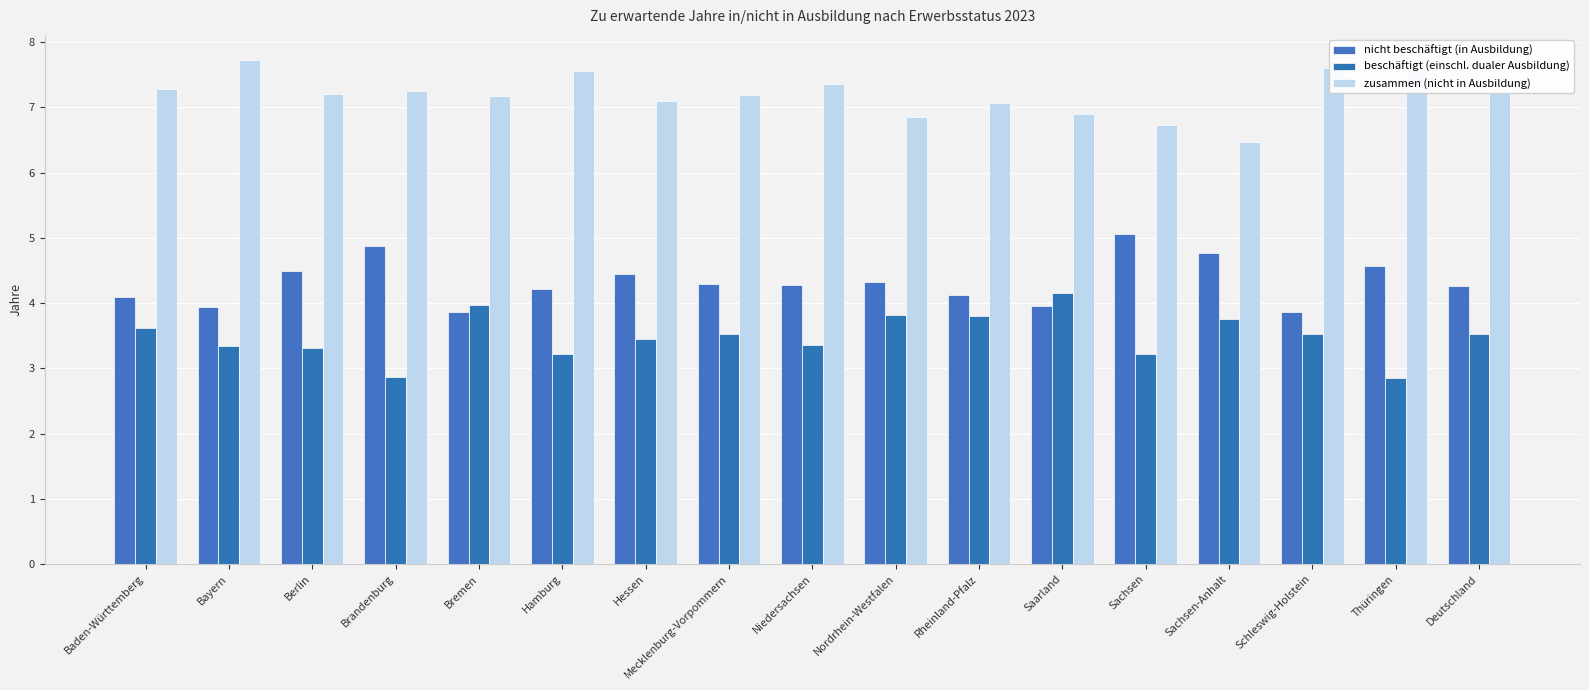

Which series changed the most between Bayern and Mecklenburg-Vorpommern?

zusammen (nicht in Ausbildung)